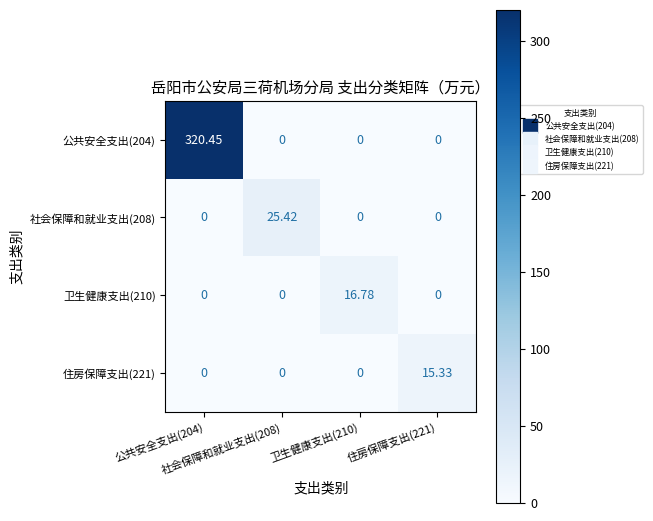

How many distinct data groups are displayed?

4